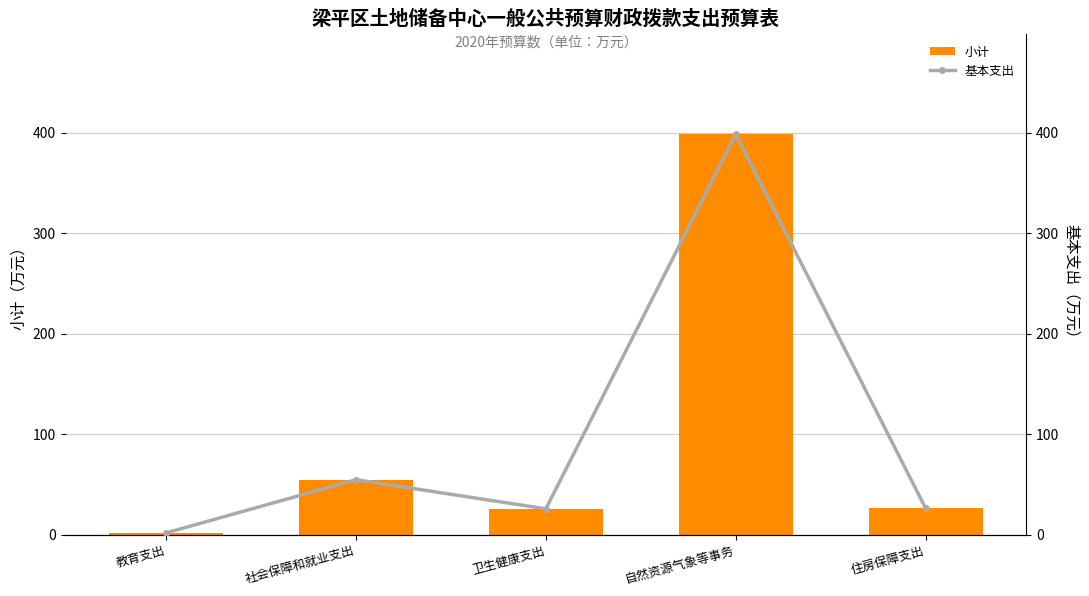

What are all the series names shown in the legend?

小计, 基本支出